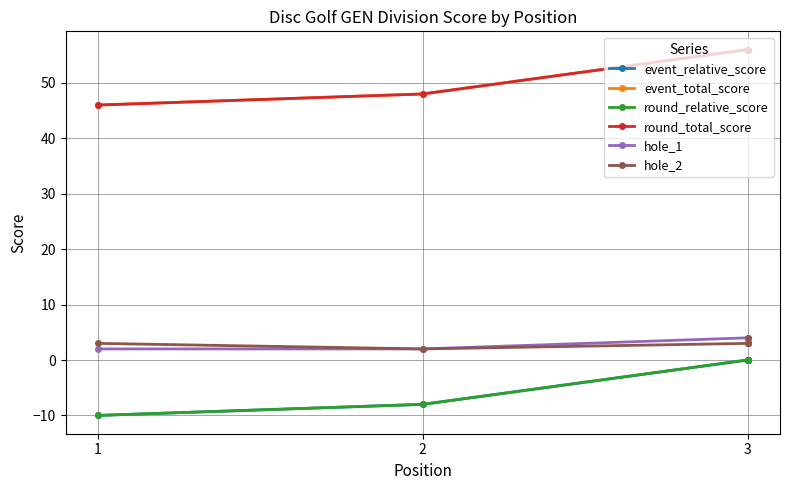

How many lines are shown in the chart?

6